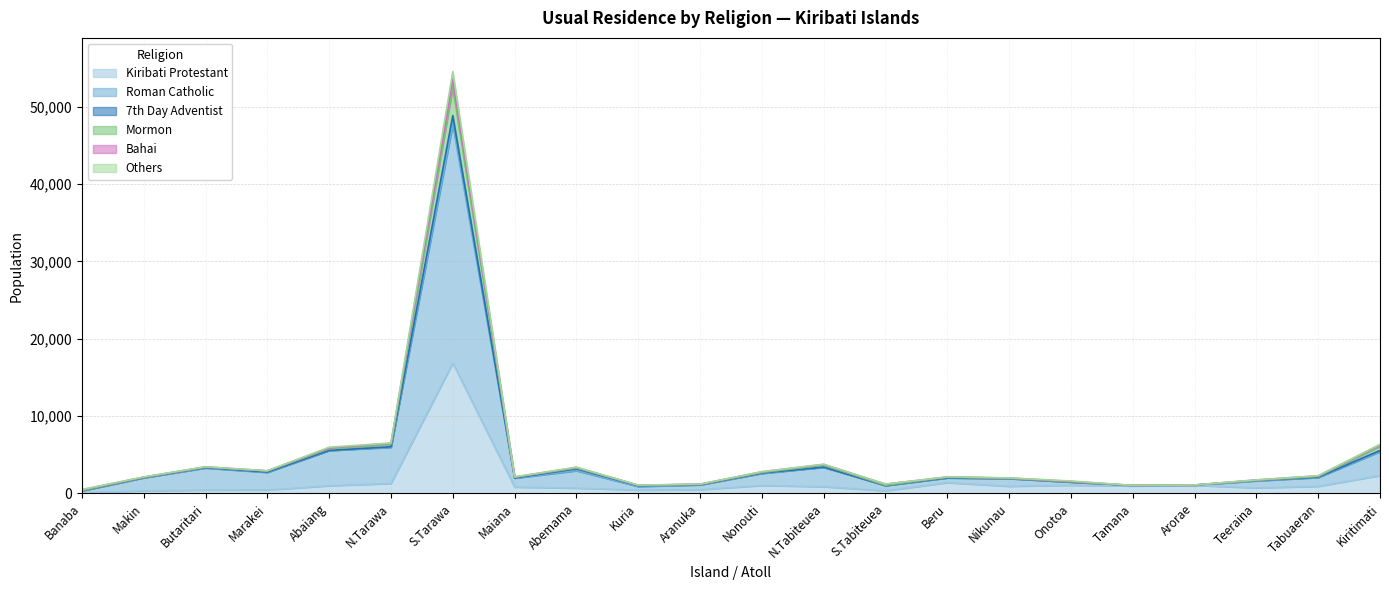

What is the label of the 5th point from the right?

Tamana